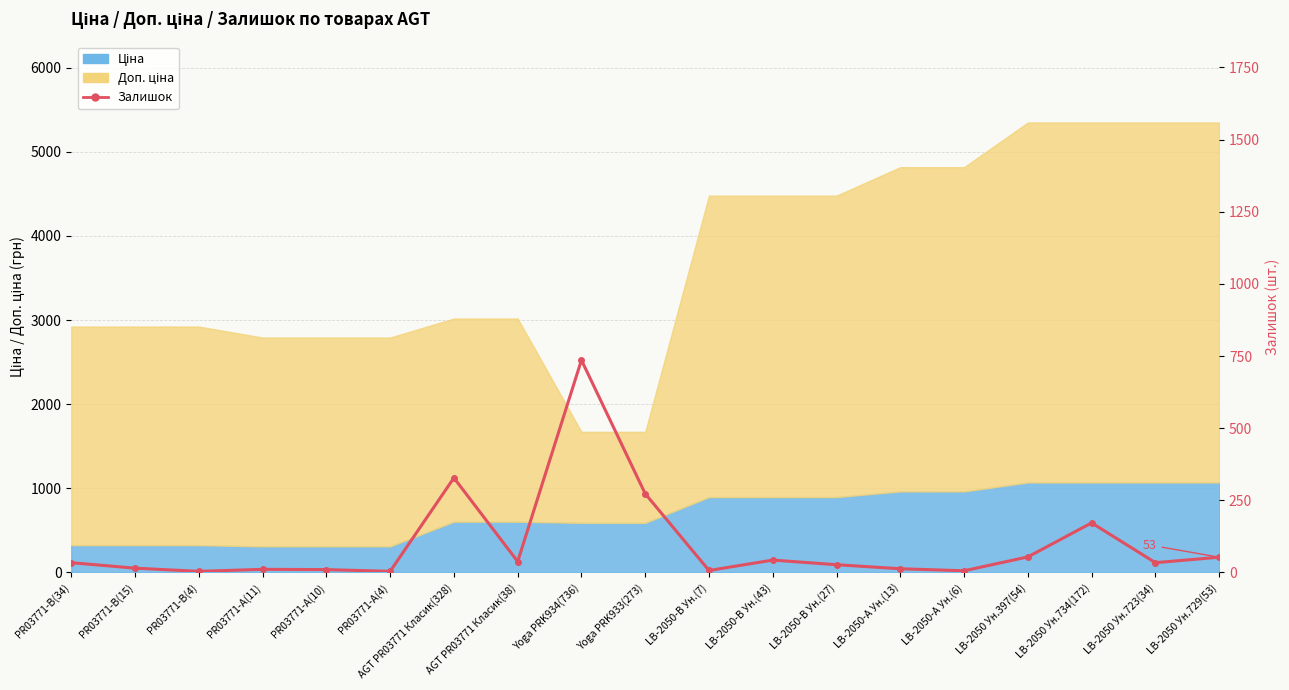

Which has a higher value, LB-2050-B Ун.(27) or PR03771-B(4)?

LB-2050-B Ун.(27)